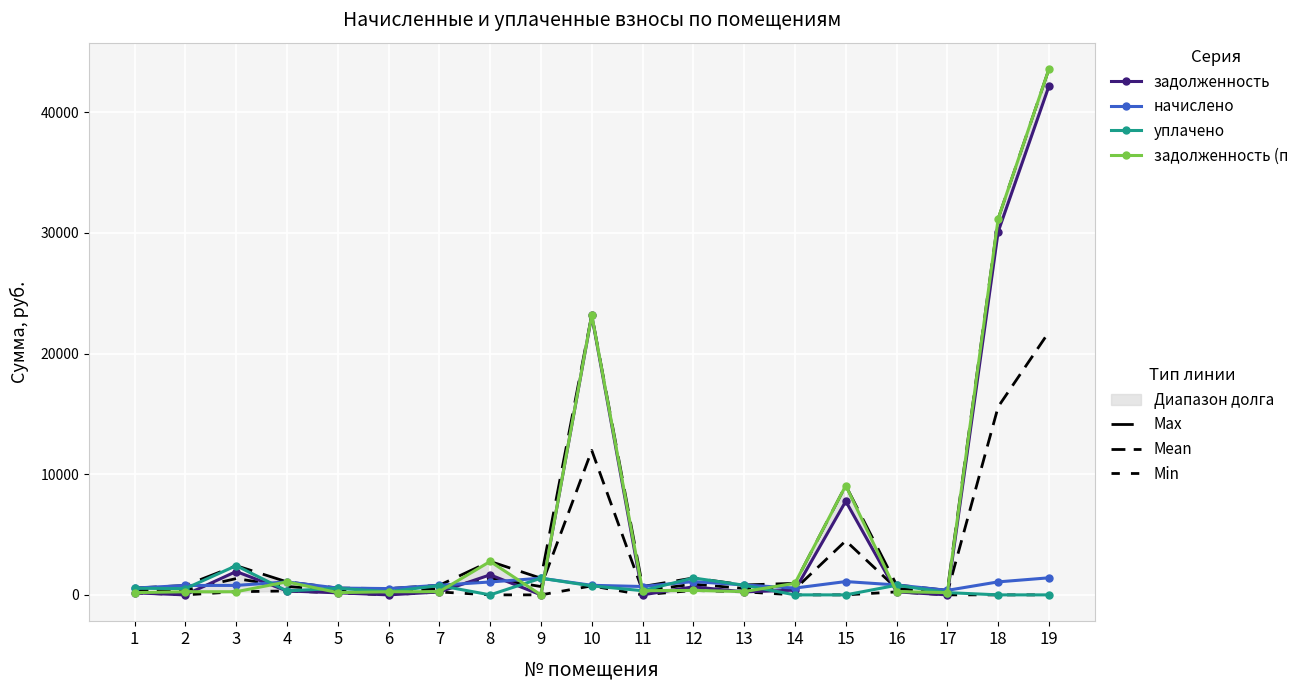

Rank the series at 15 from lowest to highest value.

уплачено, начислено, задолженность, задолженность (пени)